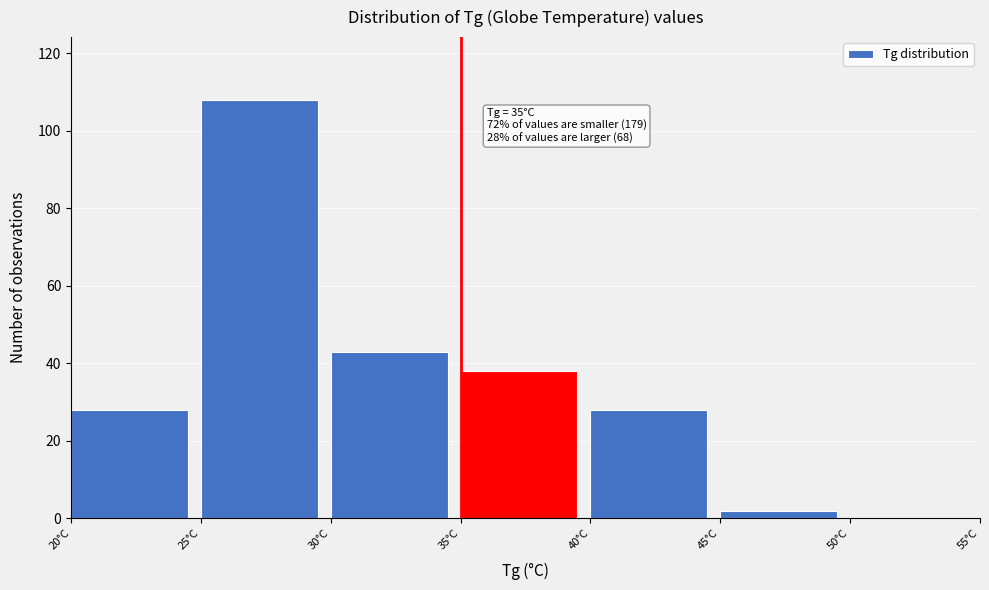

Which range on the x-axis has the tallest bar?

25 to 30